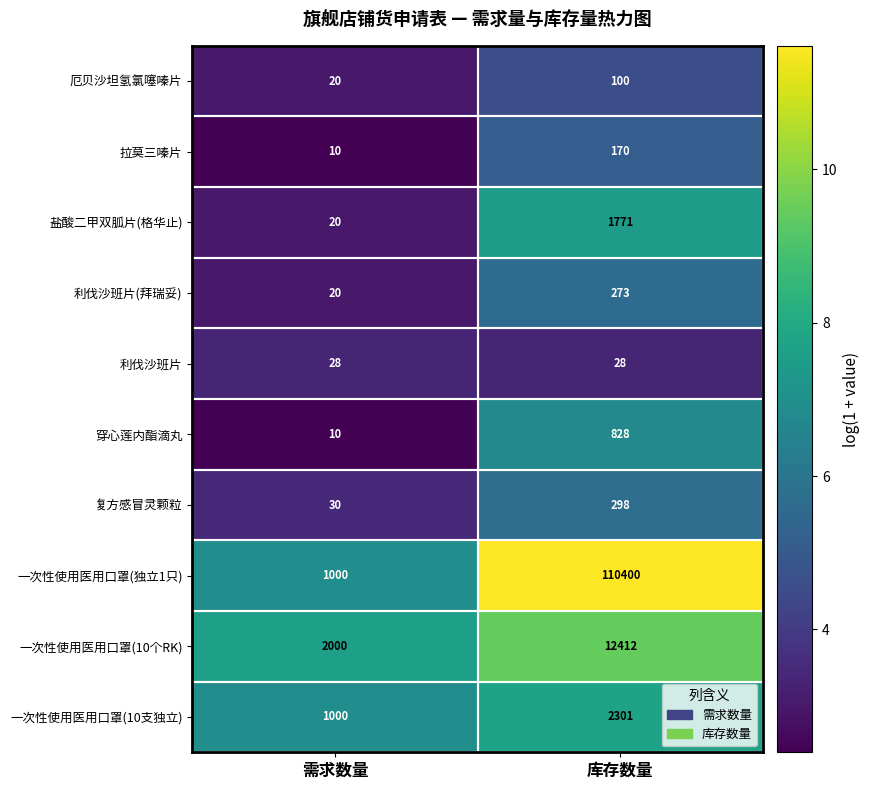

What is the maximum value shown in the chart?

110400